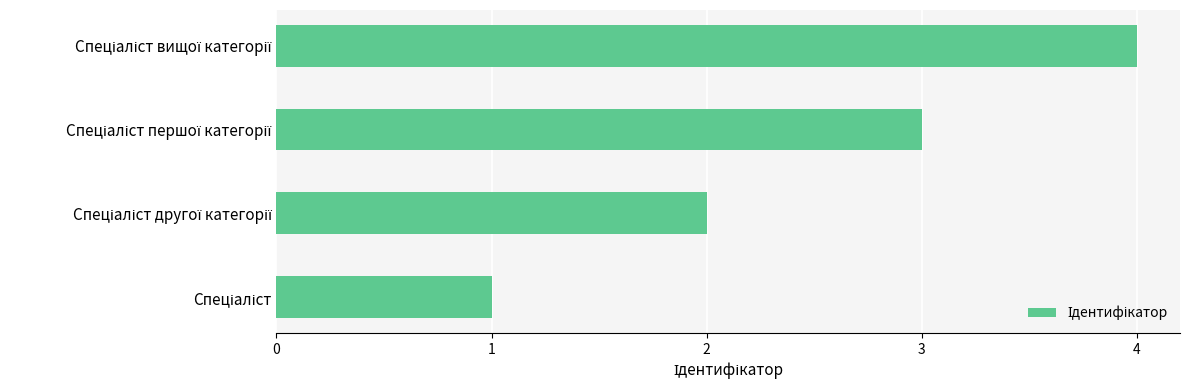

What is the greatest value displayed?

4